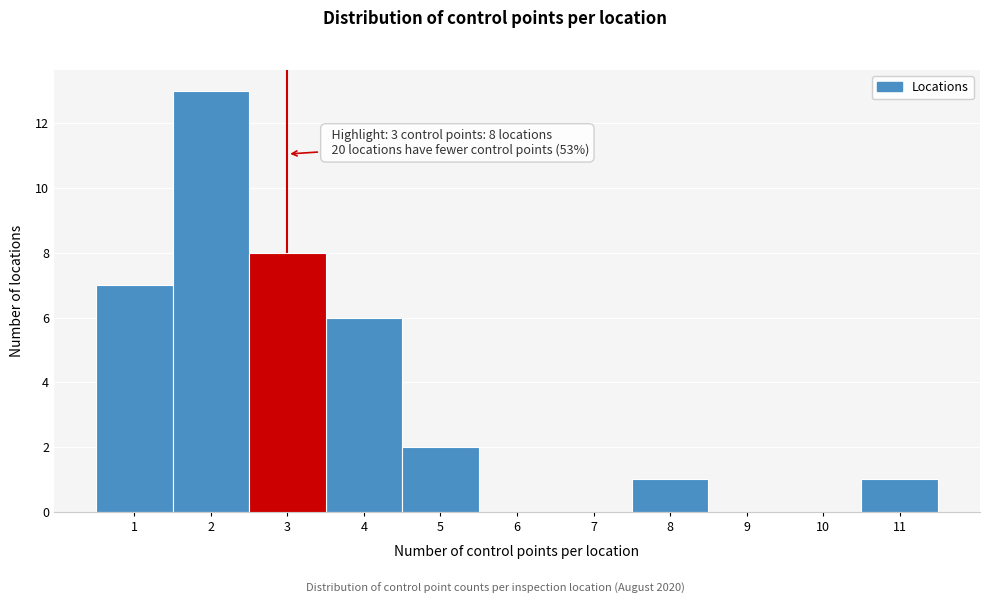

Over which range of the x-axis is the bar tallest?

1.5 to 2.5